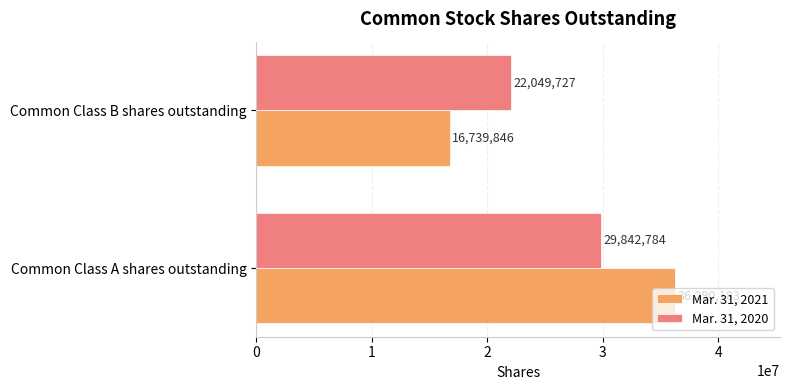

True or false: Mar. 31, 2021 has a value of 16739846 at Common Class B shares outstanding.

True